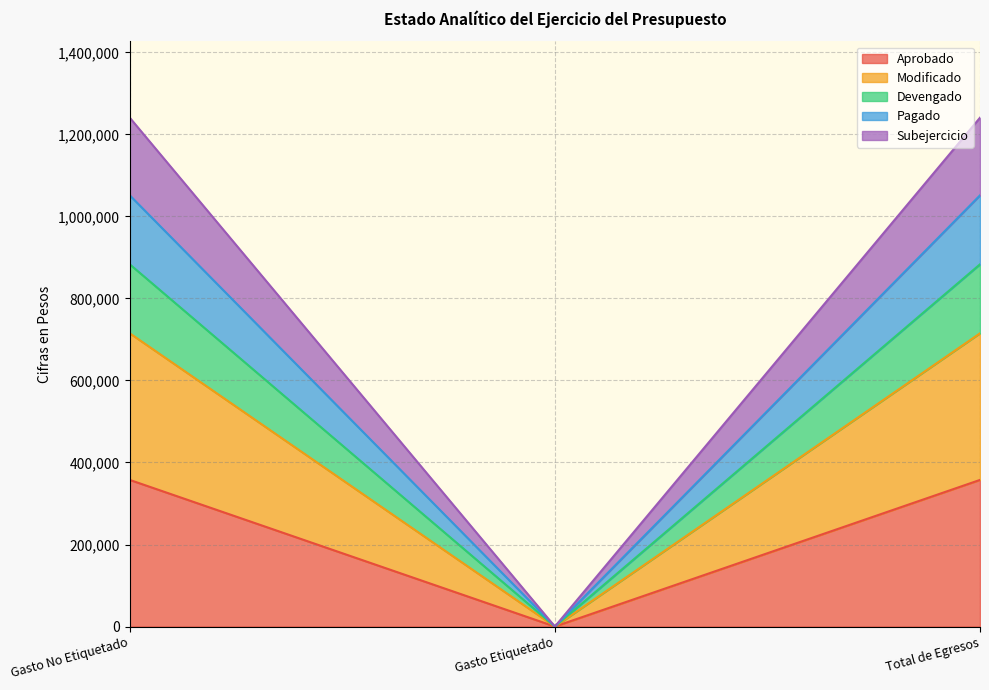

What is the label of the 1st point from the left?

Gasto No Etiquetado